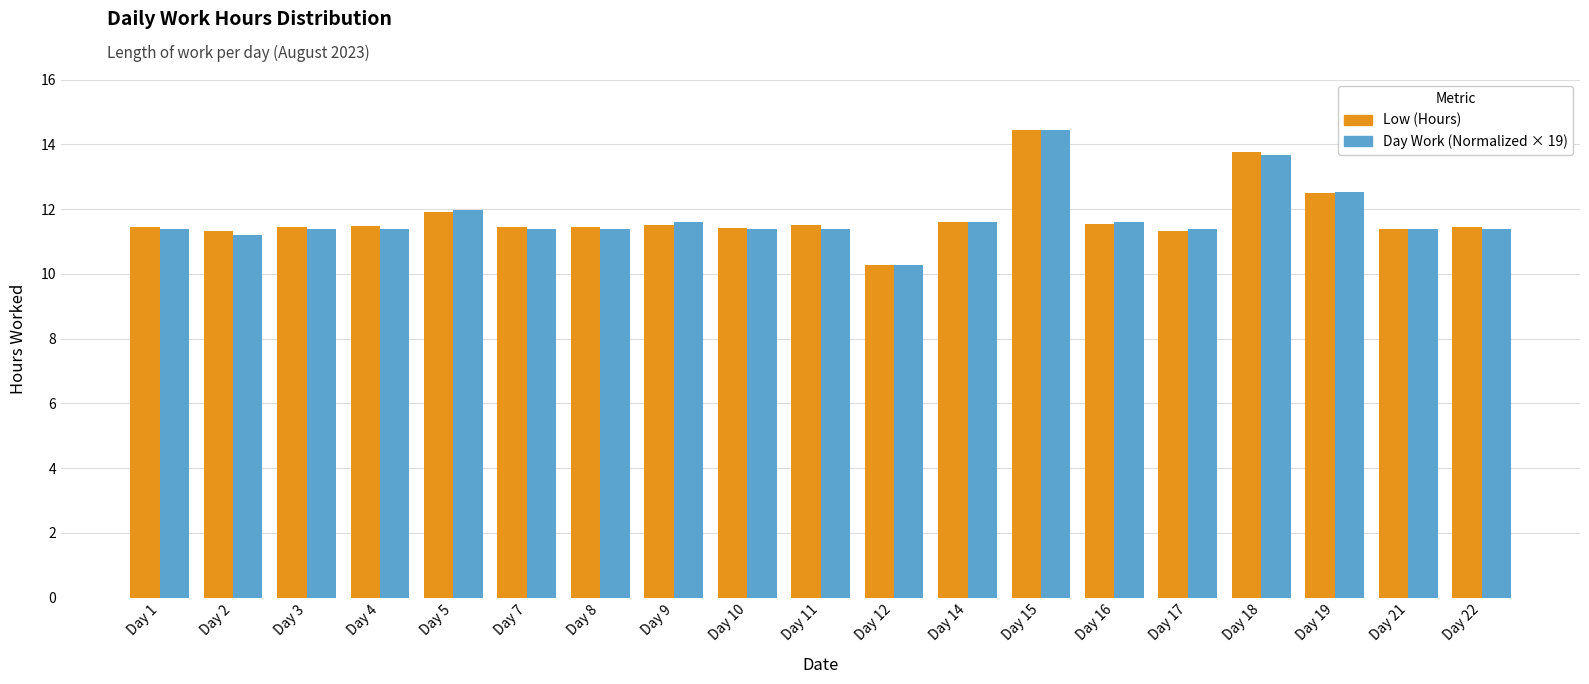

Where is Day Work (Normalized × 19) nearest to the value 12?

Day 5